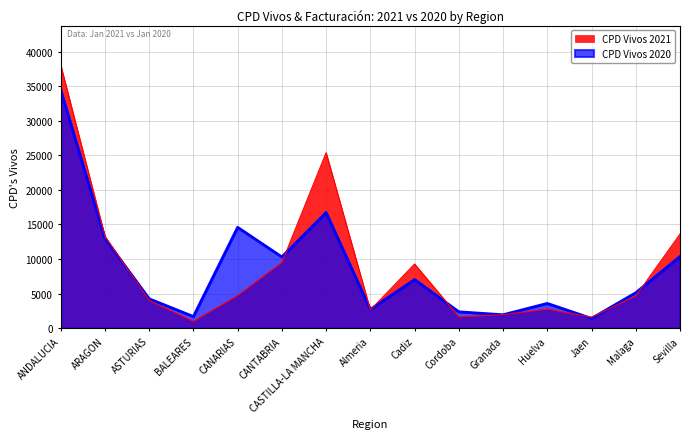

Reading right to left, transcribe all the data shown in this chart.

CPD Vivos 2021: Sevilla=13603	Malaga=4642	Jaen=1591	Huelva=2751	Granada=1944	Cordoba=1642	Cadiz=9278	Almeria=2625	CASTILLA-LA MANCHA=25385	CANTABRIA=9495	CANARIAS=4719	BALEARES=991	ASTURIAS=3992	ARAGON=13308	ANDALUCIA=38076
CPD Vivos 2020: Sevilla=10361	Malaga=5118	Jaen=1402	Huelva=3574	Granada=1933	Cordoba=2358	Cadiz=7025	Almeria=2701	CASTILLA-LA MANCHA=16731	CANTABRIA=10296	CANARIAS=14586	BALEARES=1677	ASTURIAS=4239	ARAGON=12975	ANDALUCIA=34472